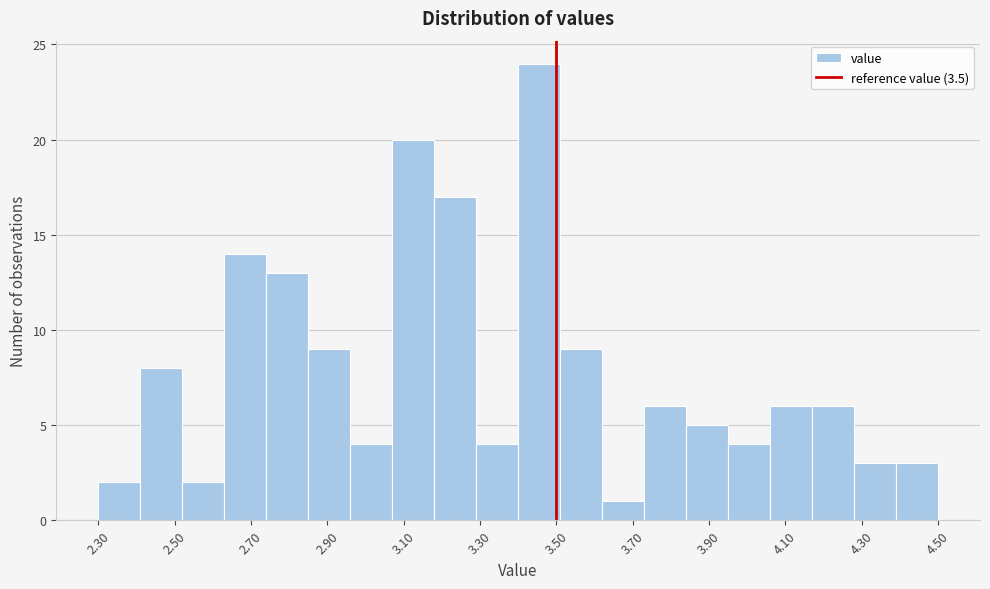

What is the height of the bar covering 4.28 to 4.39 on the x-axis? Neither the bar edges nor the heights are printed on the chart, so give them approximately, as read against the axes.

3